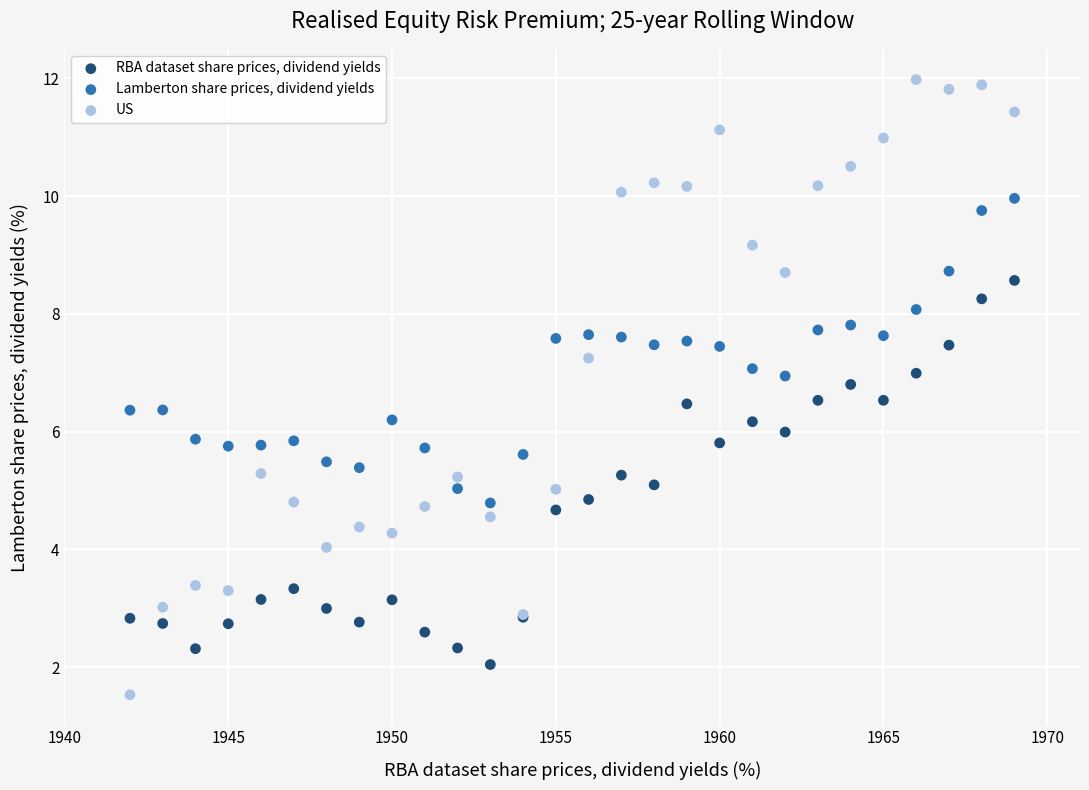

Which series has the largest Y range (max minus min)?

US